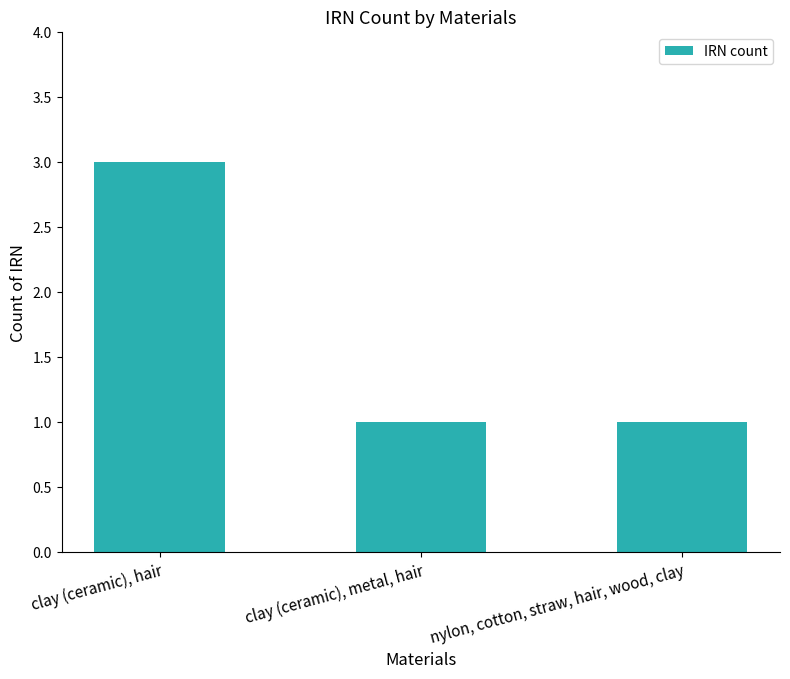

What is the approximate value at clay (ceramic), metal, hair?

1